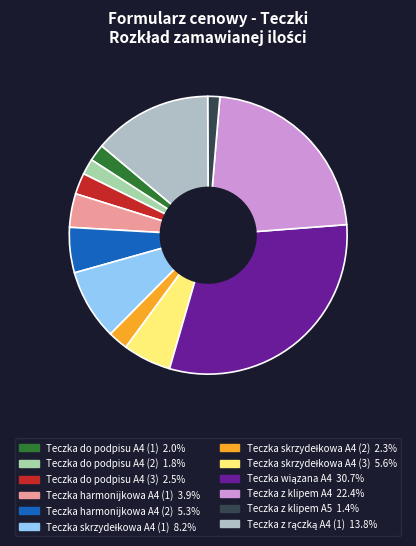

How many segments does this pie chart have?

12